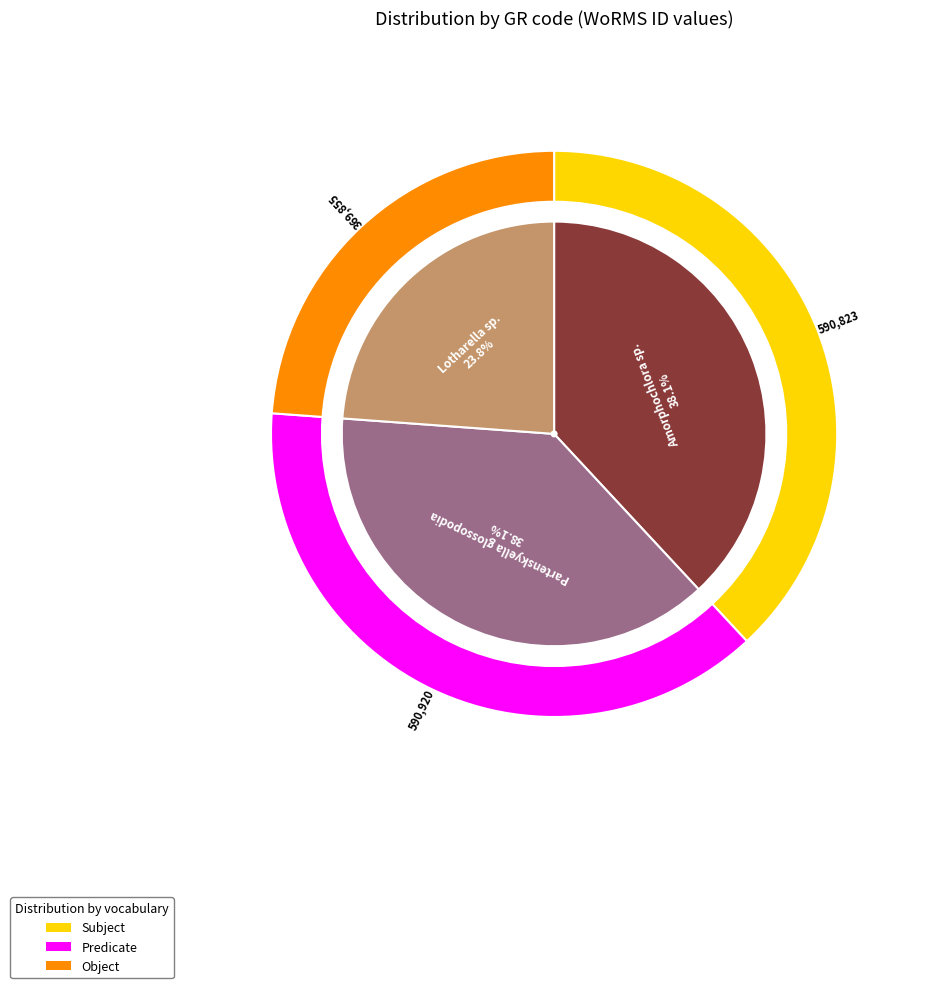

Count the number of slices in the pie.

3